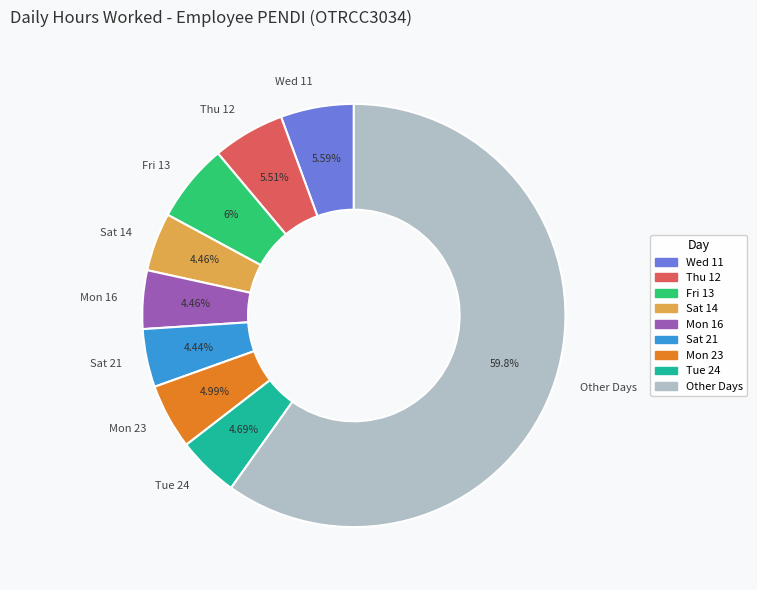

What is the ratio of the value at Sat 14 to the value at Fri 13?

0.7